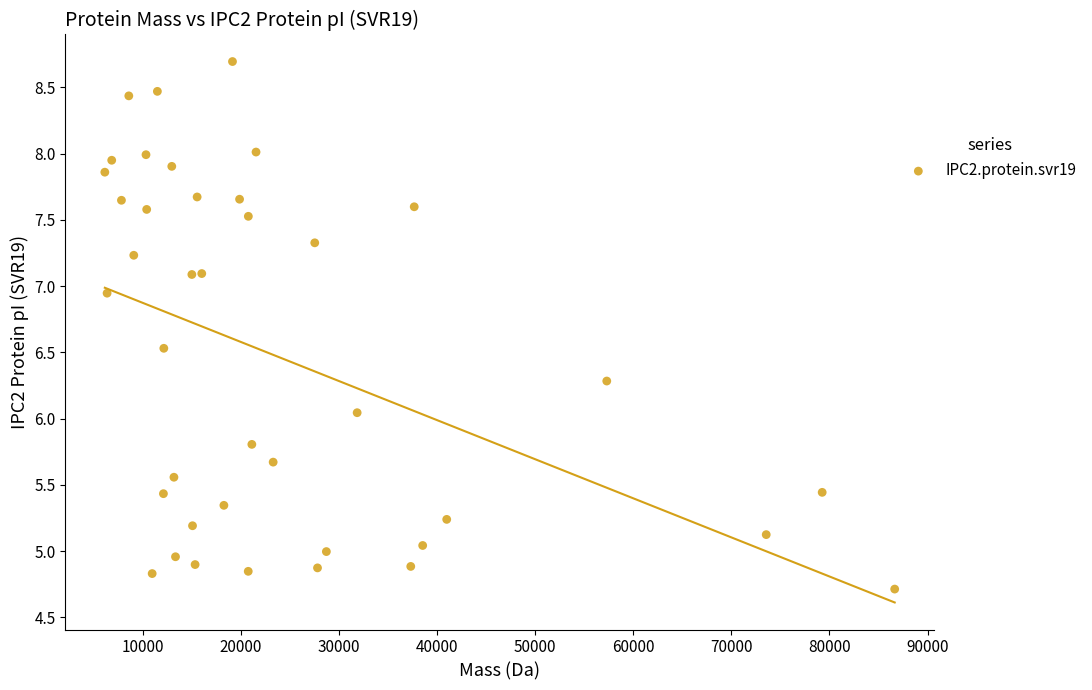

What is the range of Y values (max minus min)?

4.0